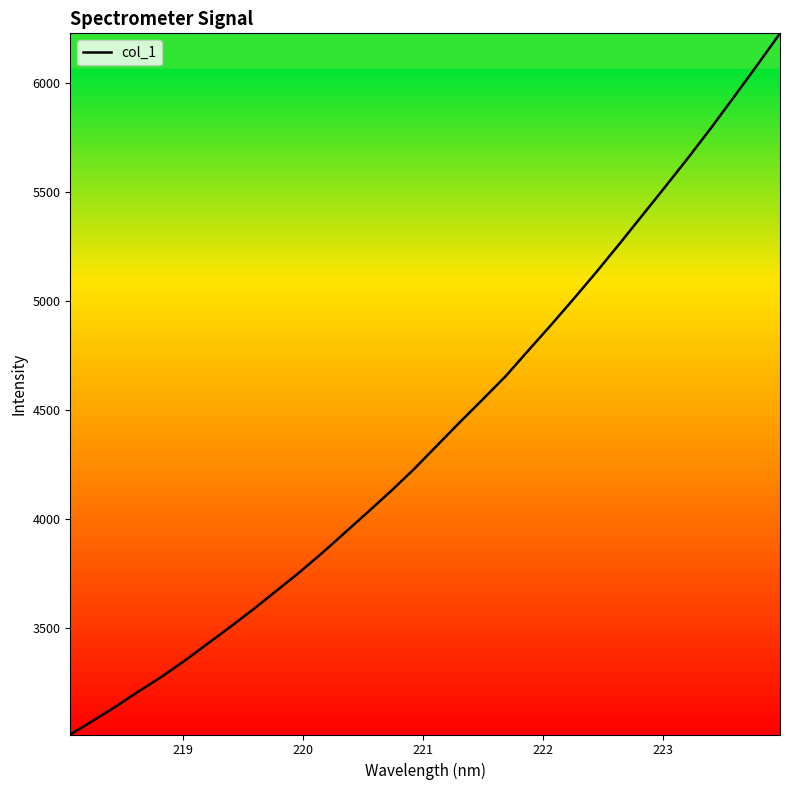

What is the minimum value shown in the chart?

3008.9